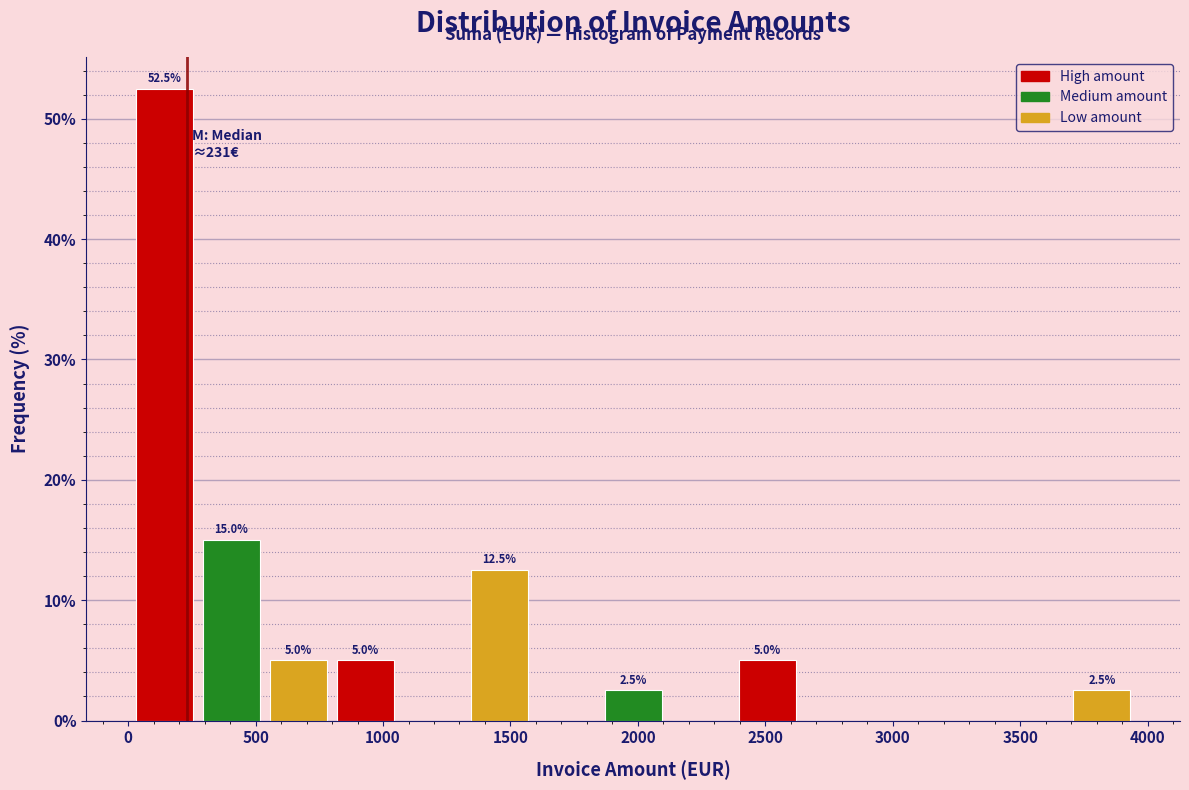

Over which range of the x-axis is the bar tallest?

0 to 250